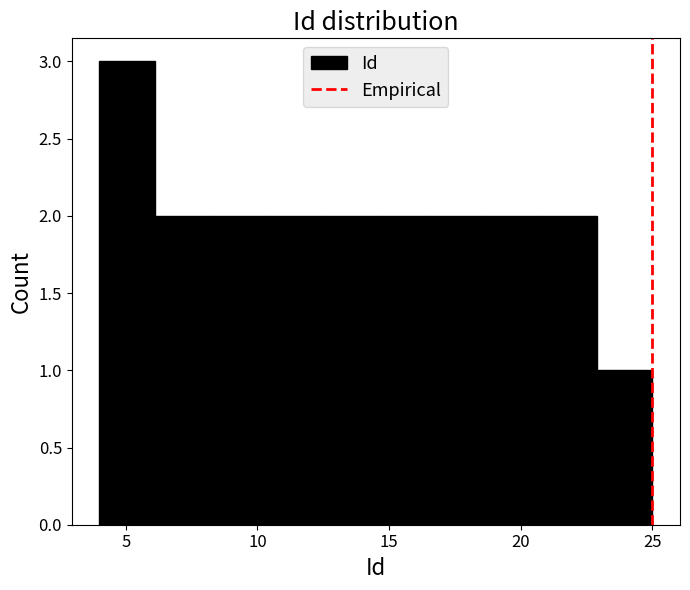

What is the height of the bar covering 10.3 to 12.4 on the x-axis? Neither the bar edges nor the heights are printed on the chart, so give them approximately, as read against the axes.

2